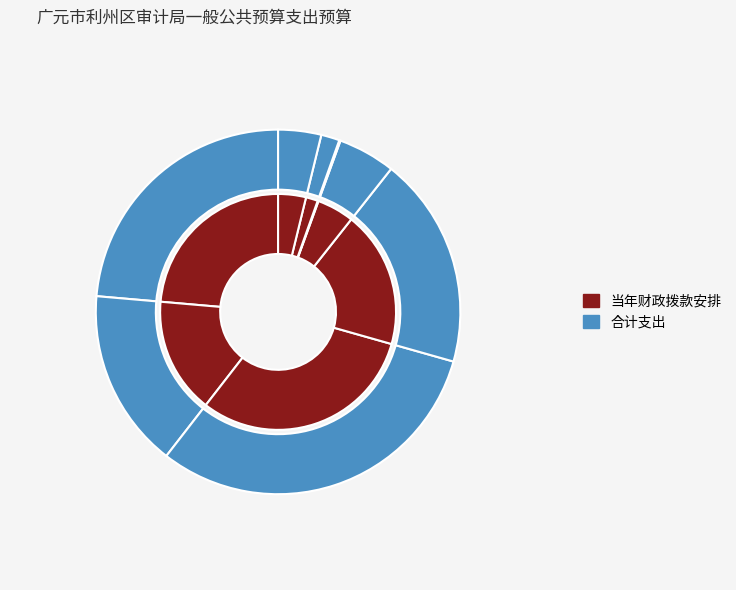

Does 其他社会保障和就业支出 account for over 50% of the chart?

No